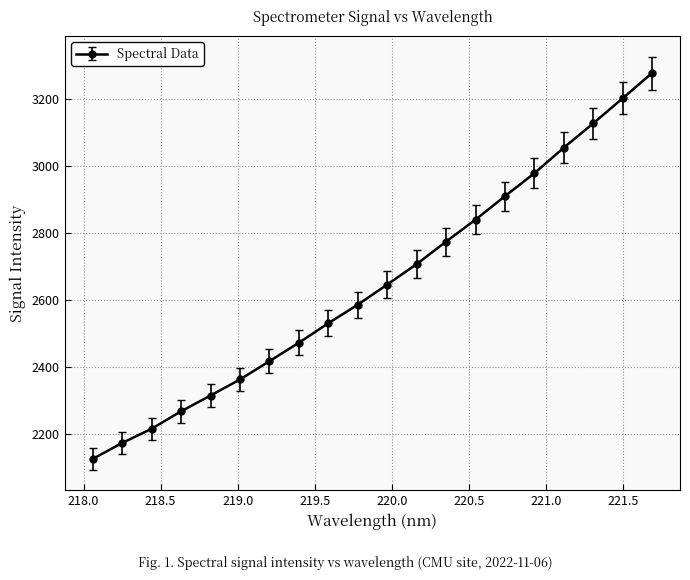

What is the minimum value shown in the chart?

2126.1